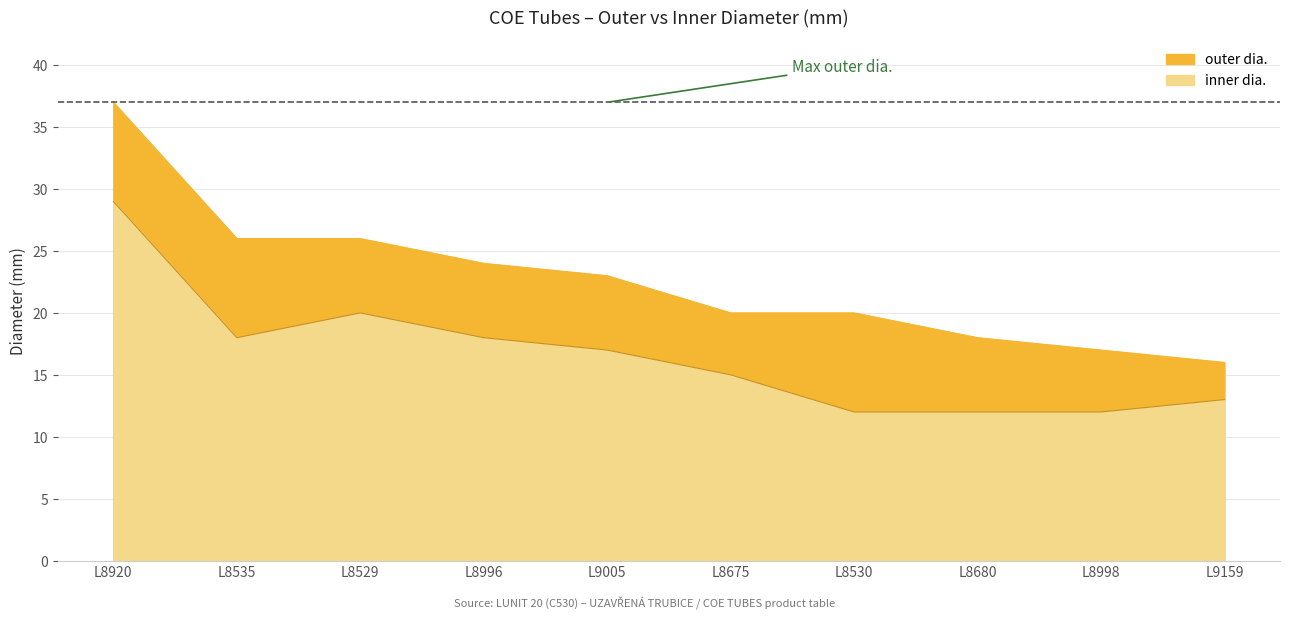

Reading right to left, list all the values displayed in this chart.

outer dia.: 16	17	18	20	20	23	24	26	26	37
inner dia.: 13	12	12	12	15	17	18	20	18	29